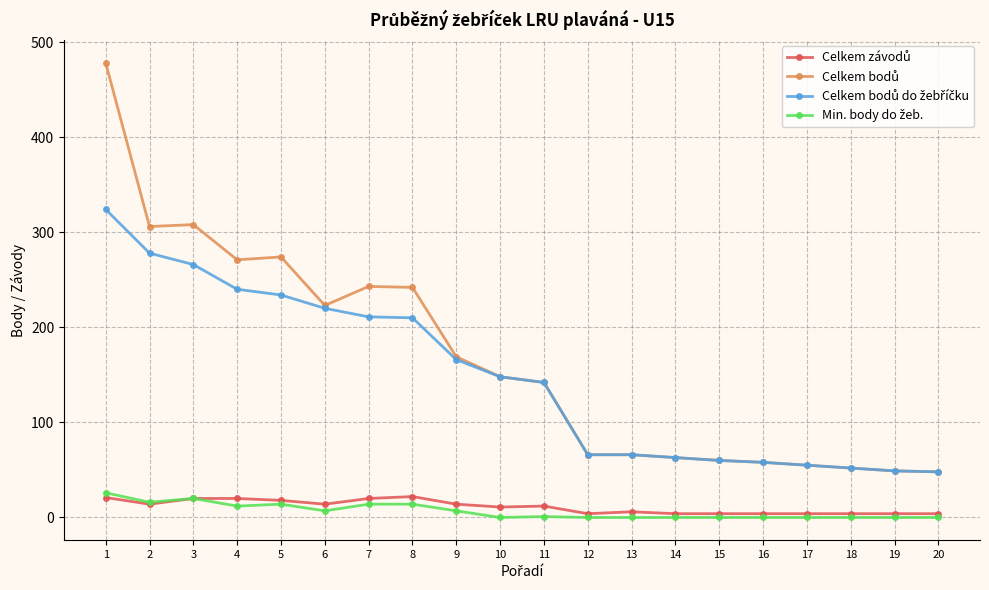

Is this an area chart (filled region under the line)?

No